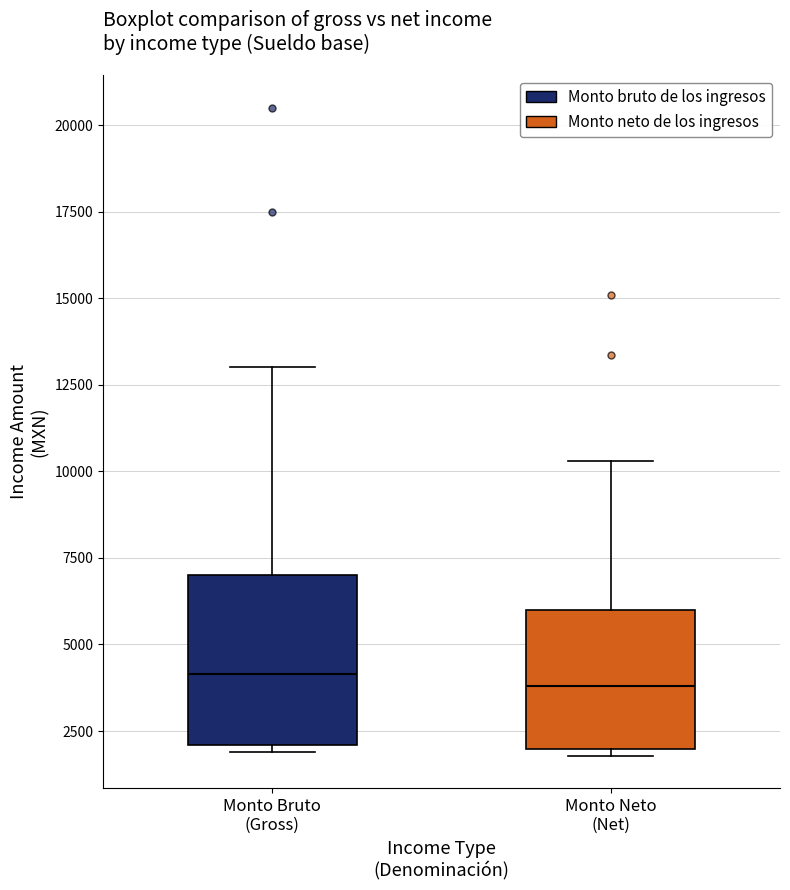

Reading left to right, transcribe this box plot: for each box, give where its median line is, the range the box spans, and where its two whiskers end, as read against the y-axis. The values are not printed on the chart, so give them approximately, as read against the axis.

Monto Bruto (Gross): median 4000, box 2000 to 7000, whiskers 2000 (just below the box's lower edge) to 13000
Monto Neto (Net): median 4000, box 2000 to 6000, whiskers 2000 (just below the box's lower edge) to 10500